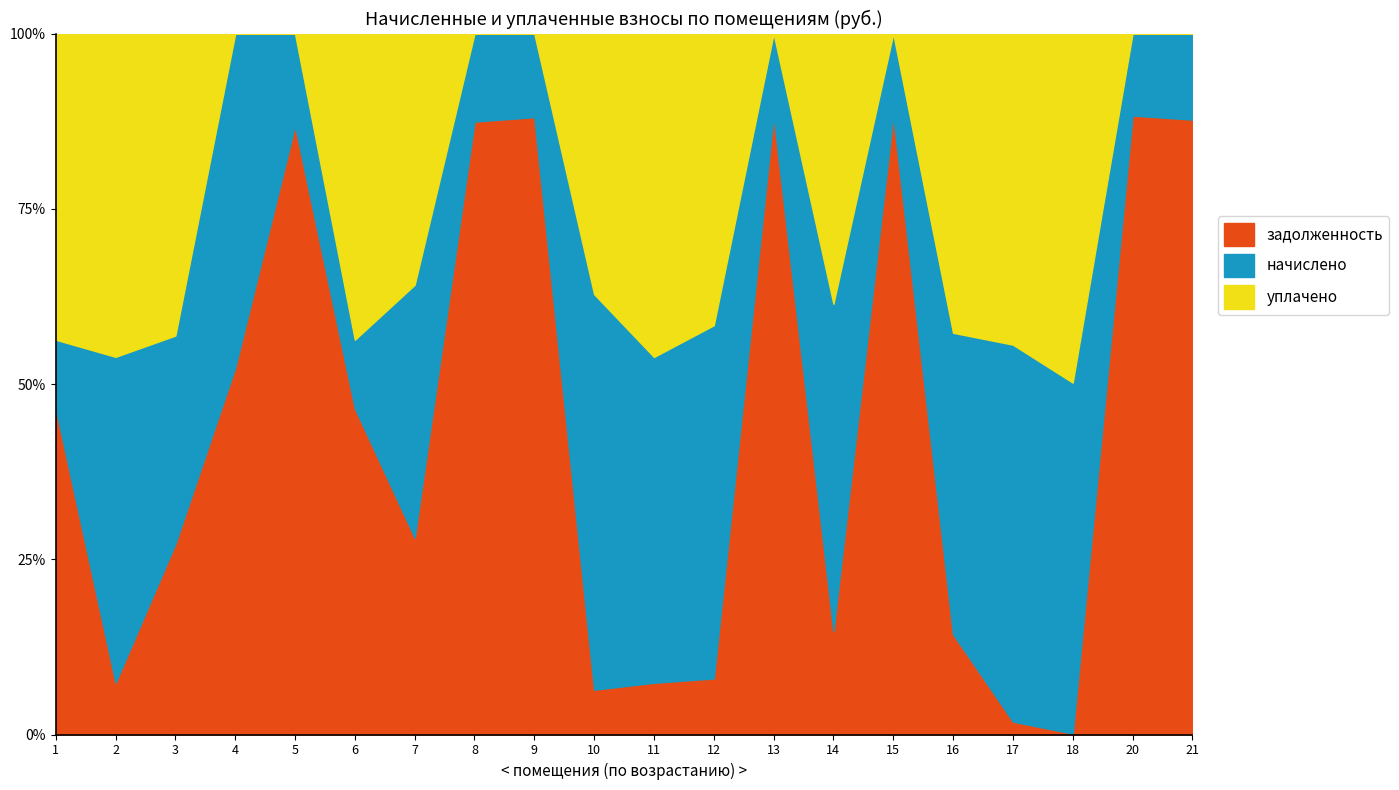

What is the total value across all series at 5?

100.0